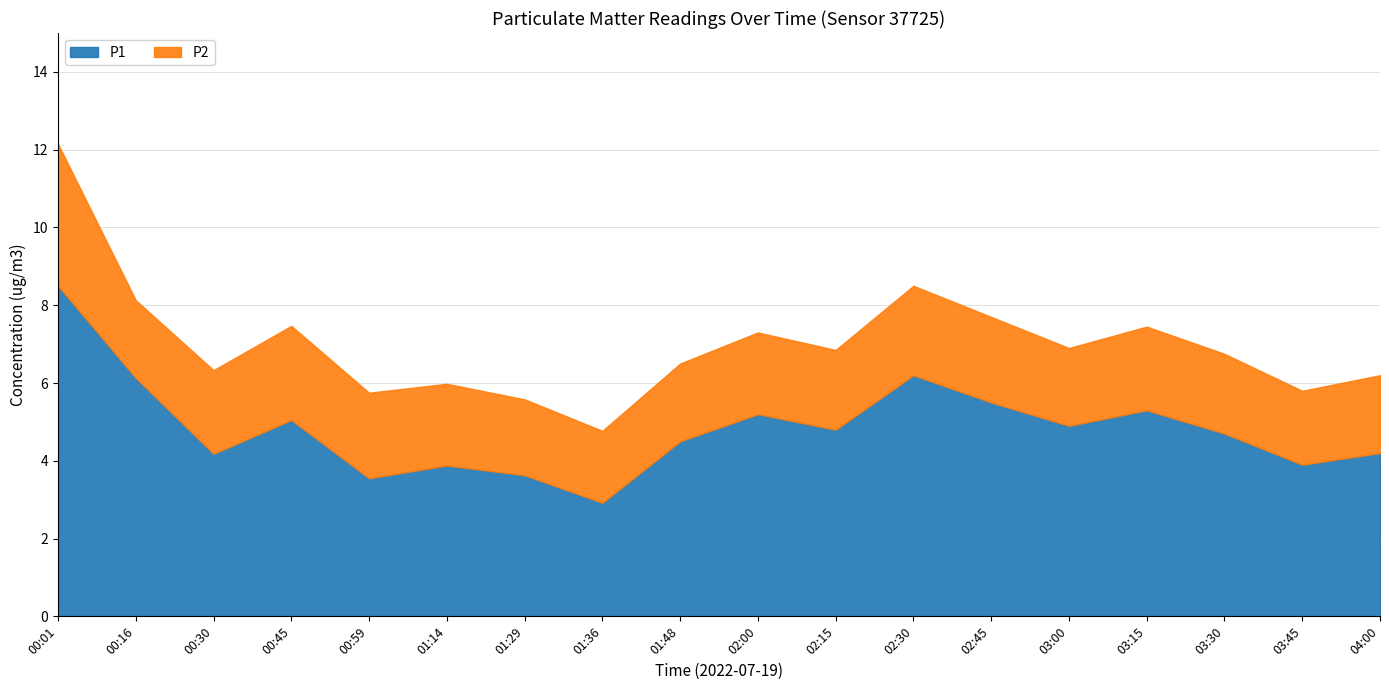

In P2, how many points are lower than both neighbors (excluding endpoints)?

5